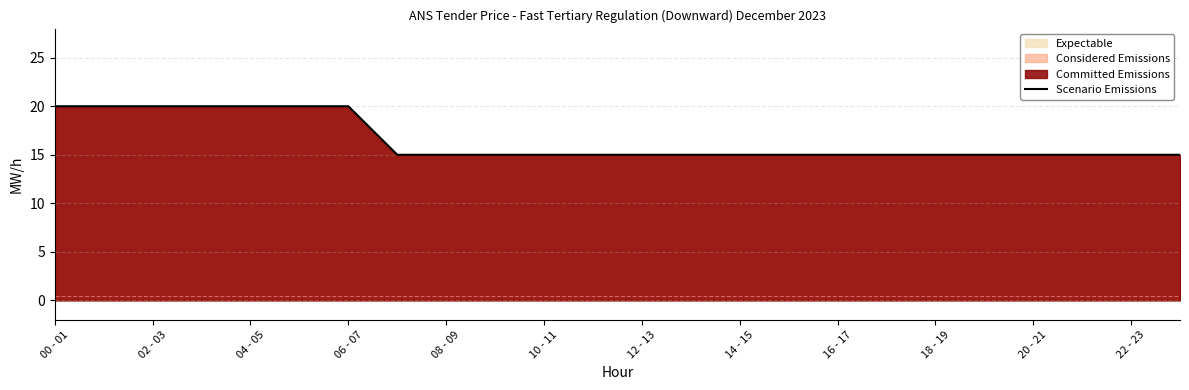

What is the maximum value shown in the chart?

20